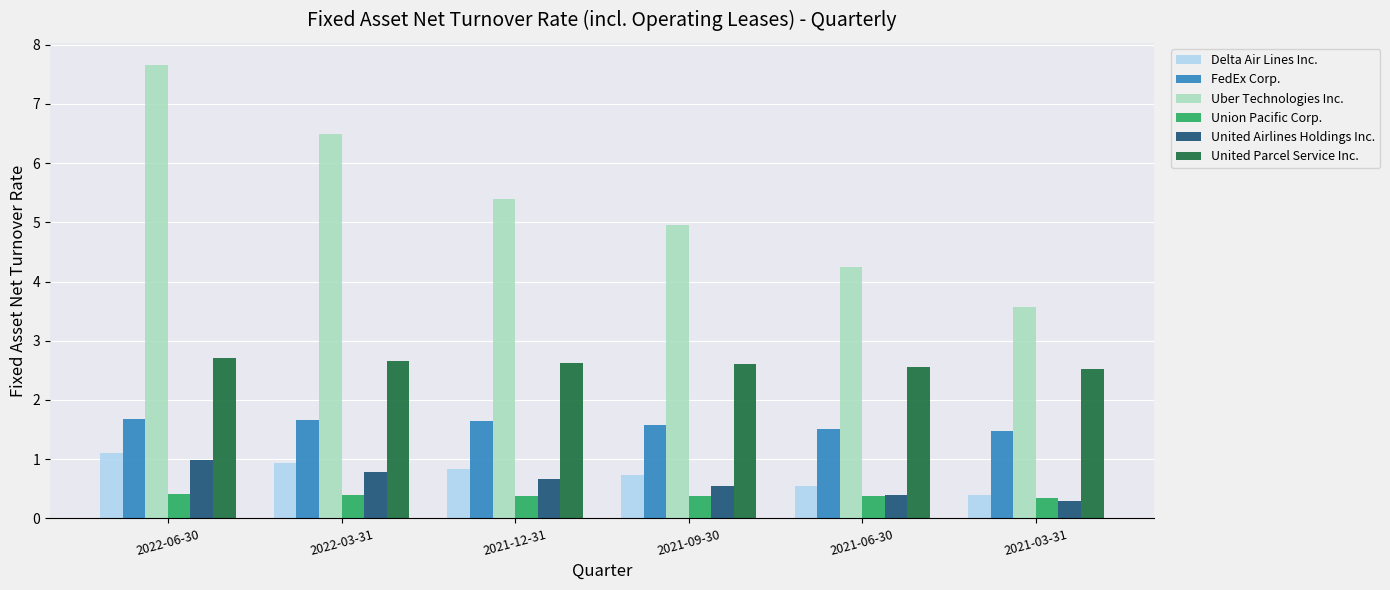

Where is United Airlines Holdings Inc. nearest to the value 0?

2021-03-31